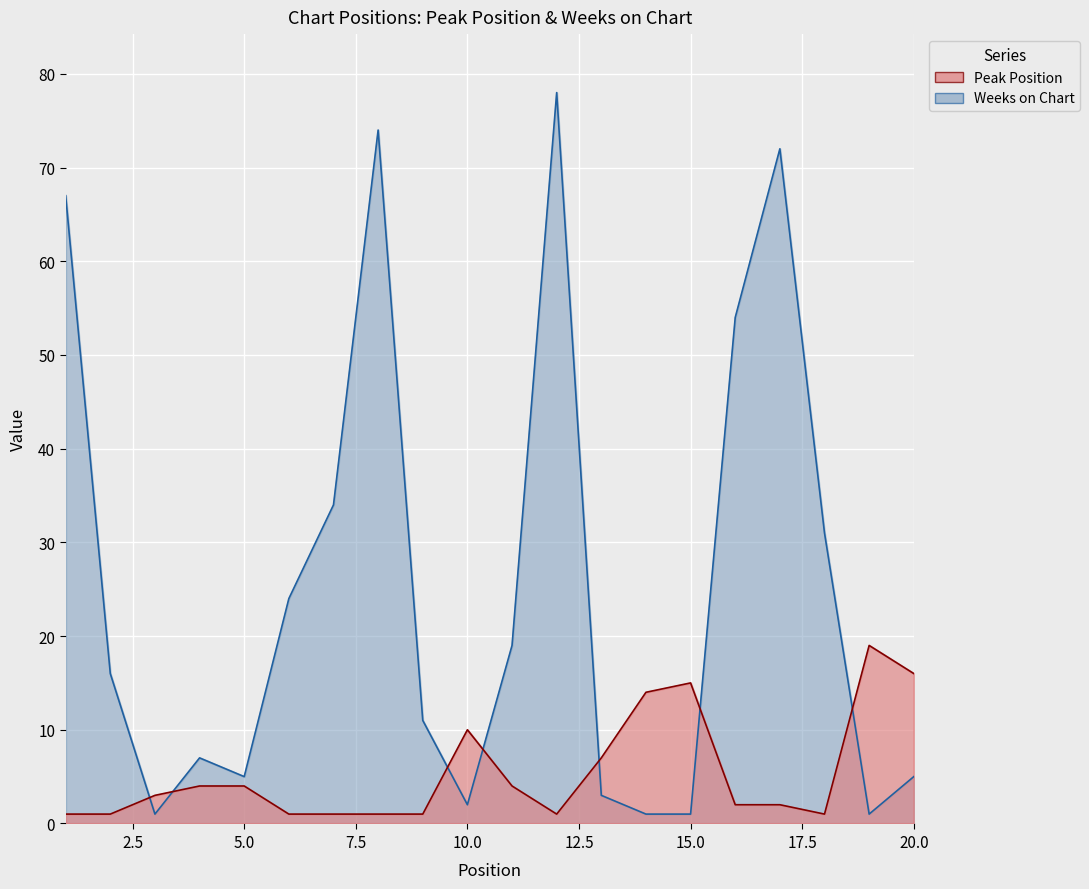

Where is the first local maximum for Weeks on Chart?

4